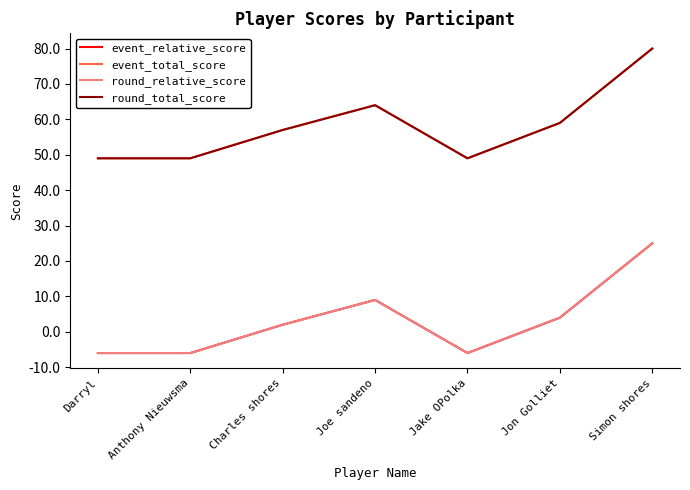

How many lines are shown in the chart?

4